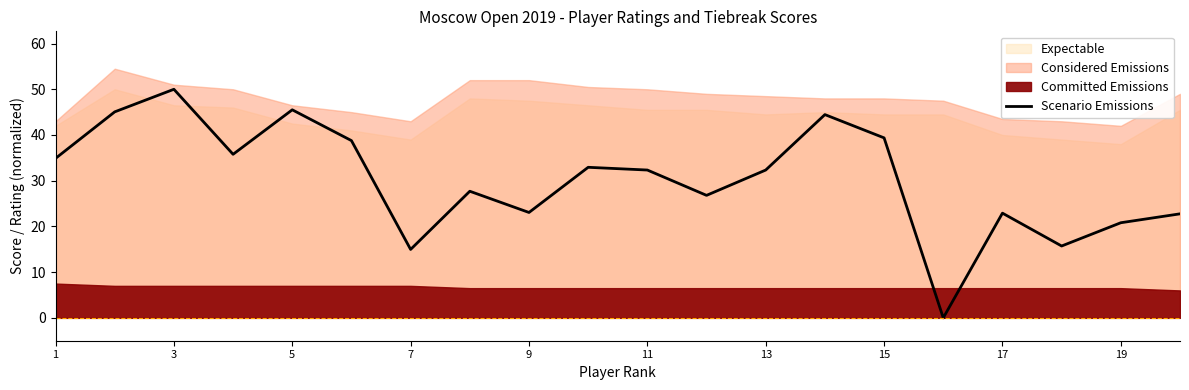

True or false: Scenario Emissions has a value of 32.3 at 11.

True